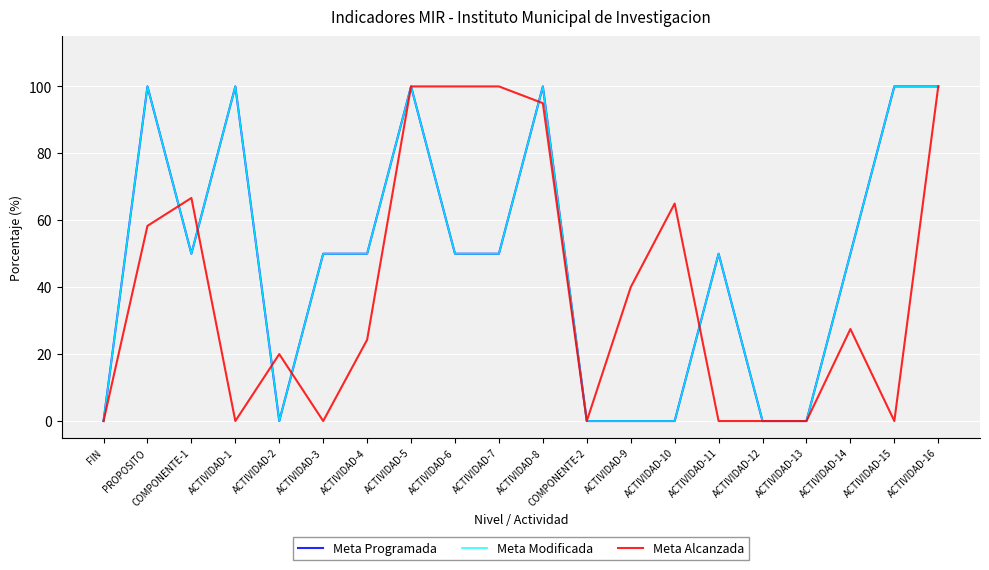

How many data points in Meta Modificada are above 50?

6